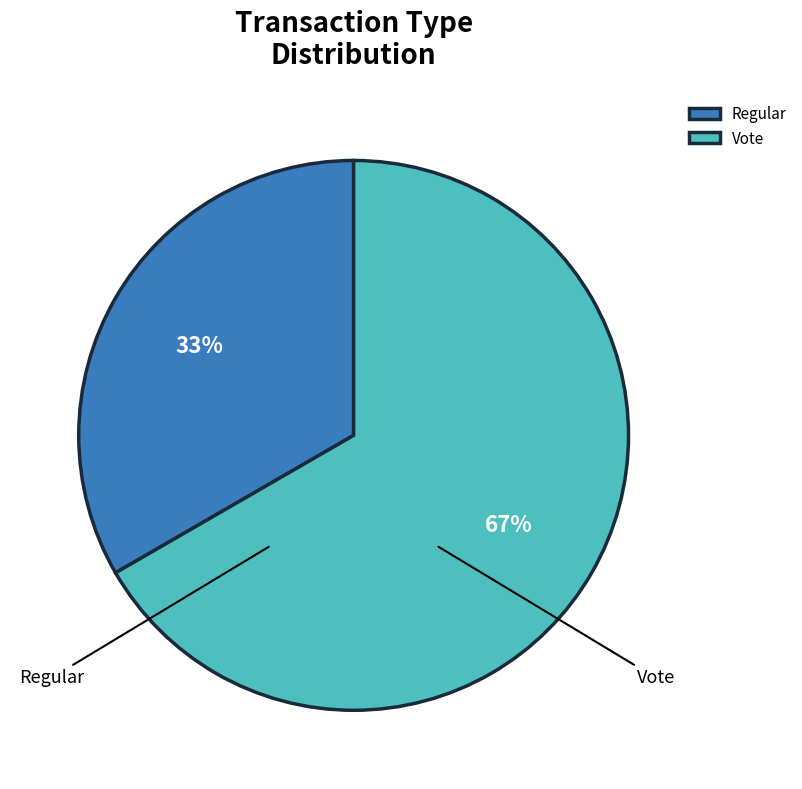

What percentage is the Vote slice, to the nearest percent?

67%